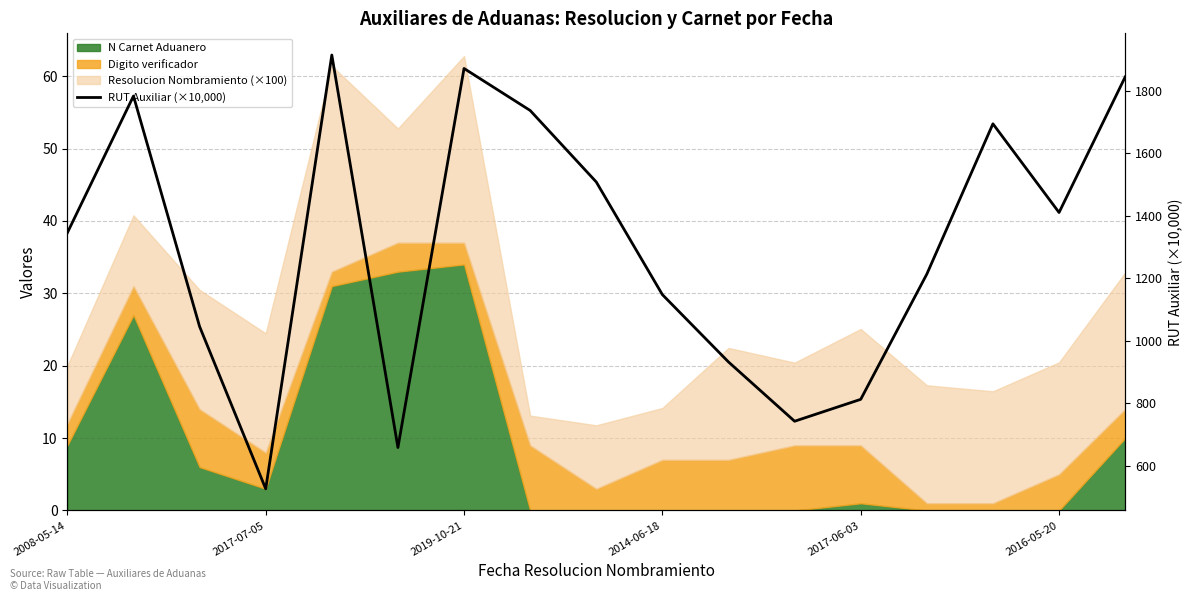

The value at 8 is 2394.4. True or false?

False